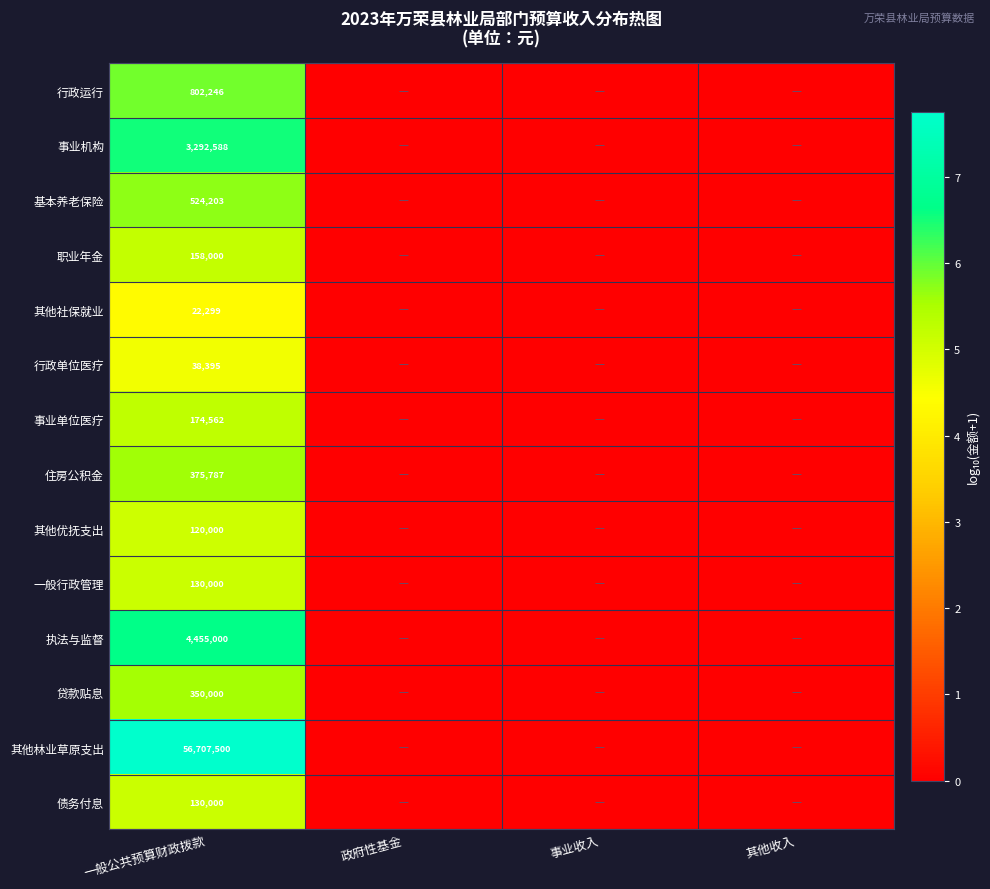

How many series are shown in this chart?

14